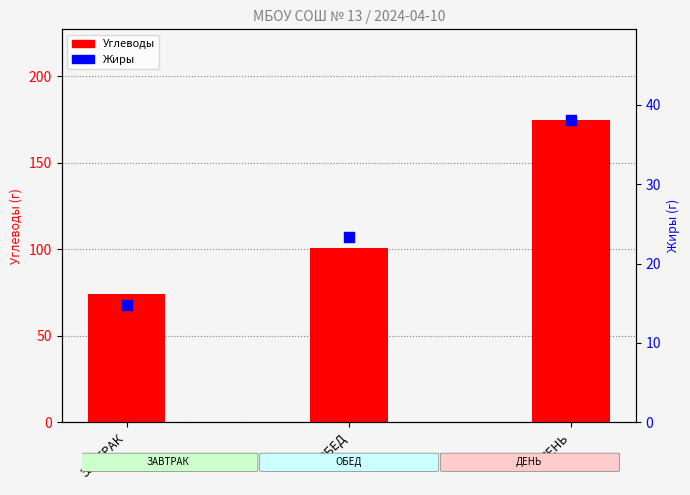

Which series has the largest Y range (max minus min)?

Углеводы